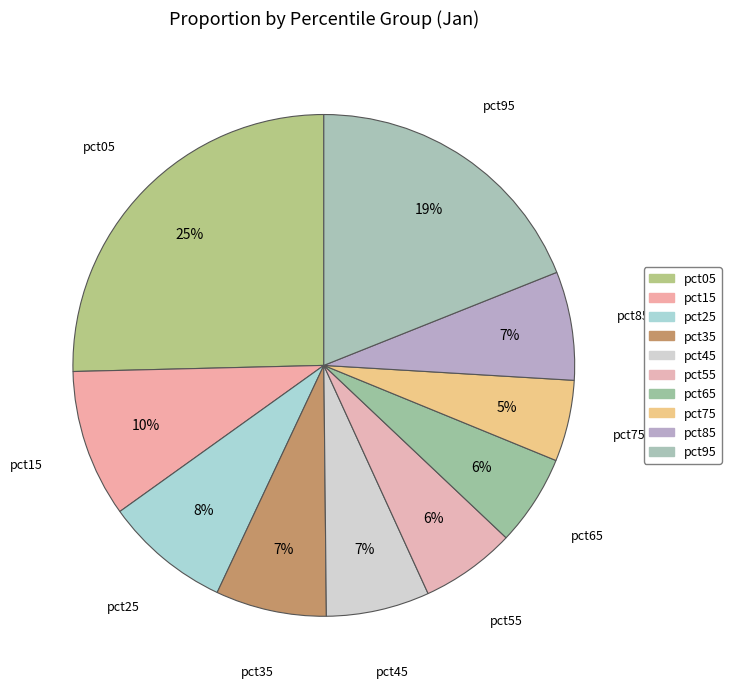

What is the change in value from pct15 to pct35?

-0.2